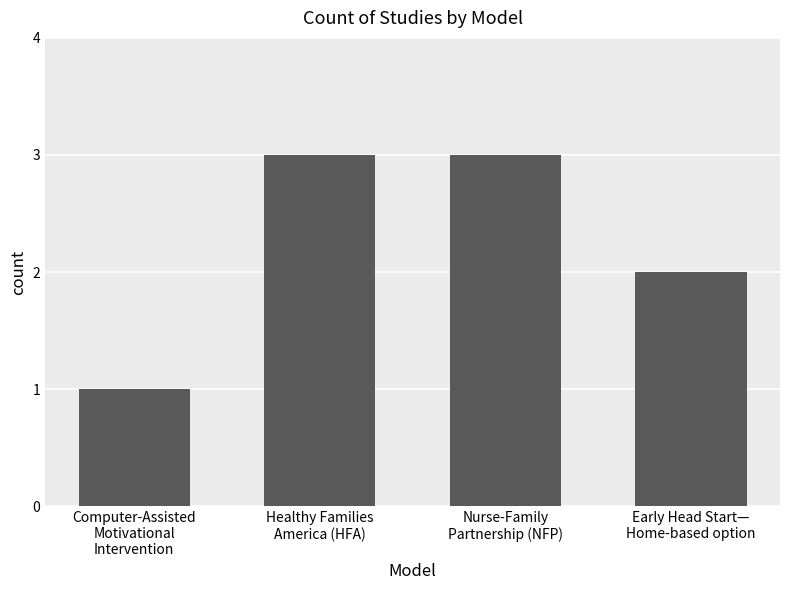

What is the value of the 2nd bar from the left?

3